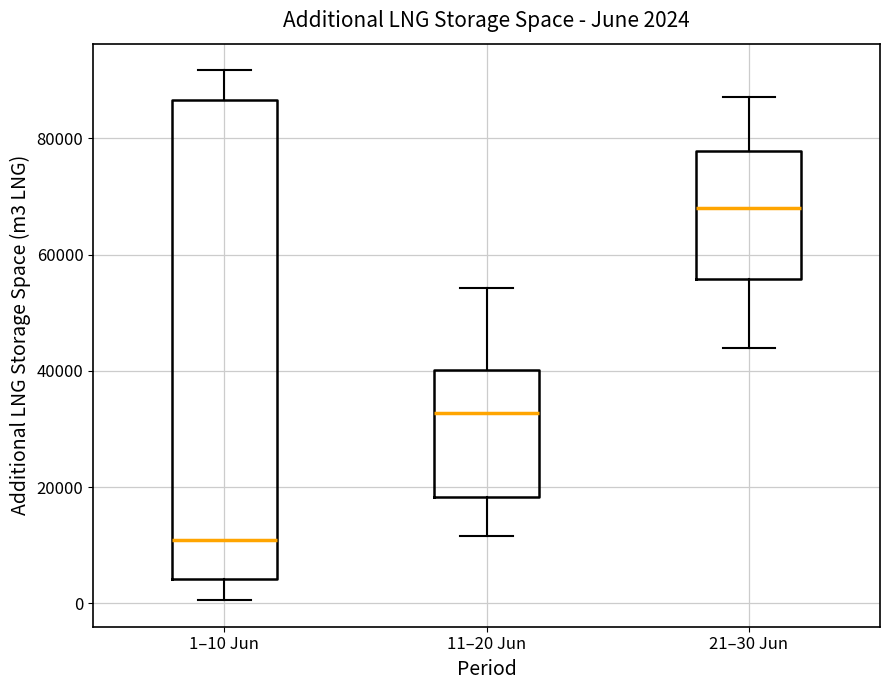

Comparing the boxes themselves (not the whiskers), which one is the tallest?

1–10 Jun